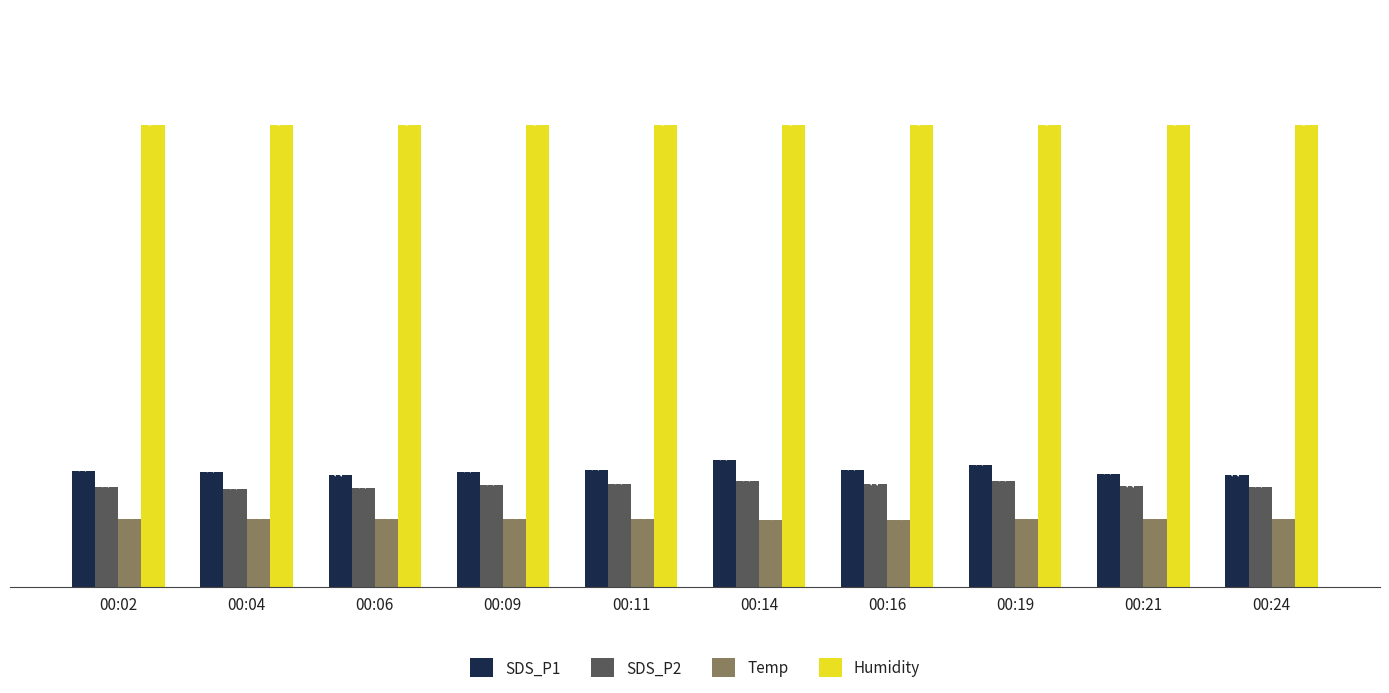

Which series has the widest spread of values?

SDS_P1